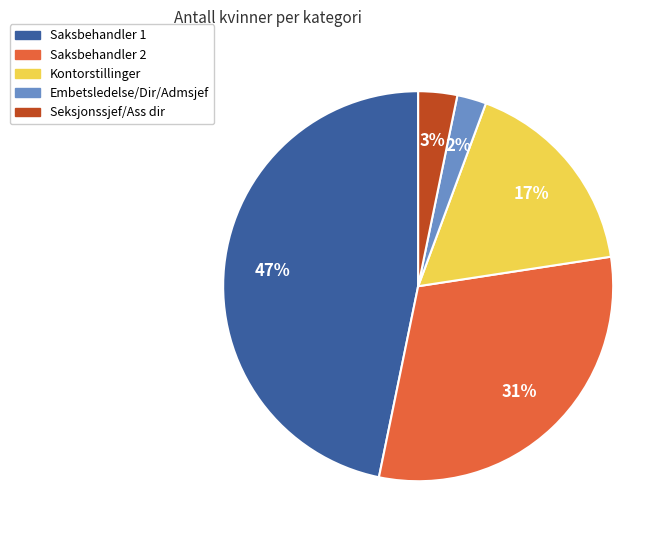

To the nearest percent, what is the average slice percentage?

20%